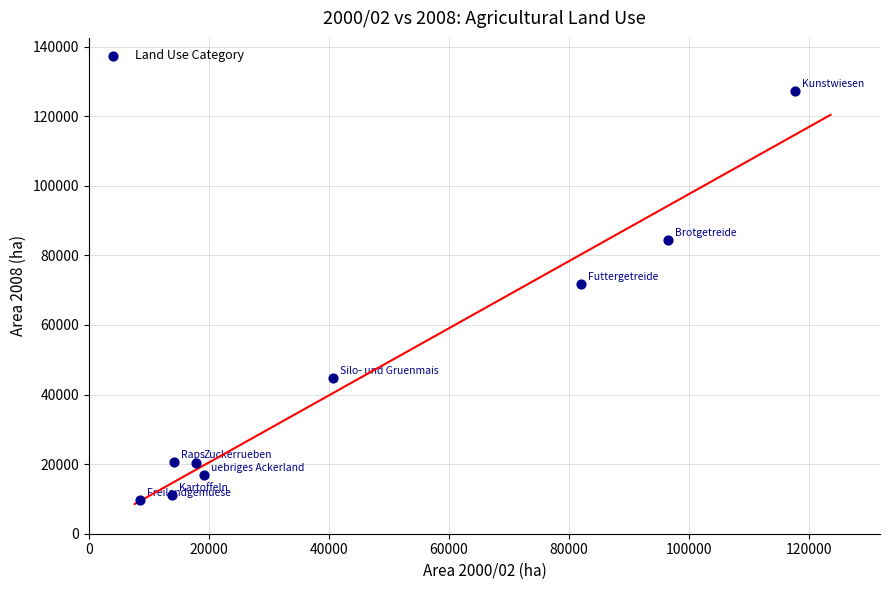

What is the average X value?

45617.8